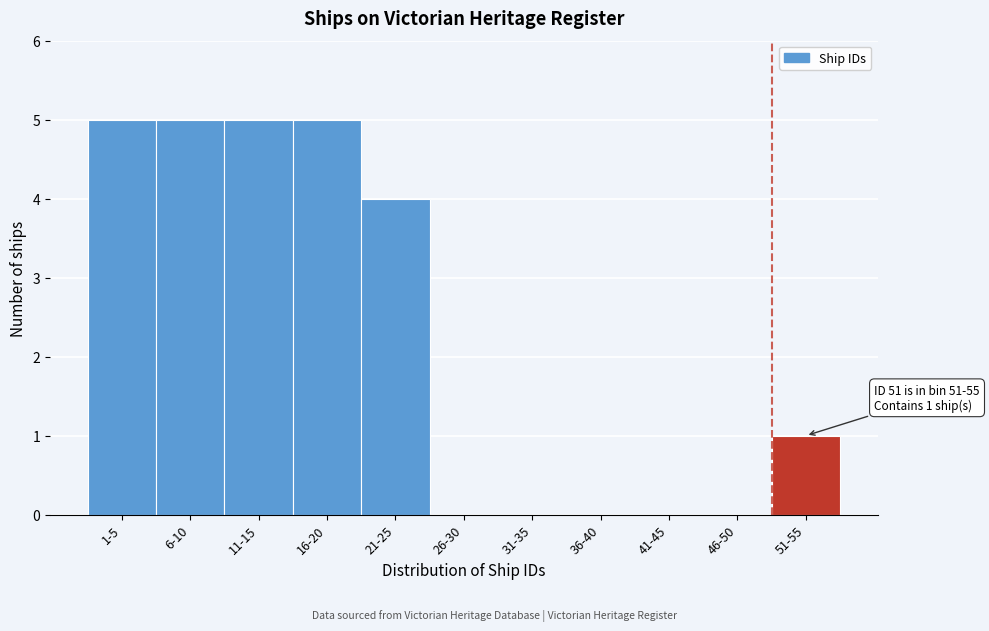

Reading right to left, list all the values displayed in this chart.

51-55=1	46-50=0	41-45=0	36-40=0	31-35=0	26-30=0	21-25=4	16-20=5	11-15=5	6-10=5	1-5=5